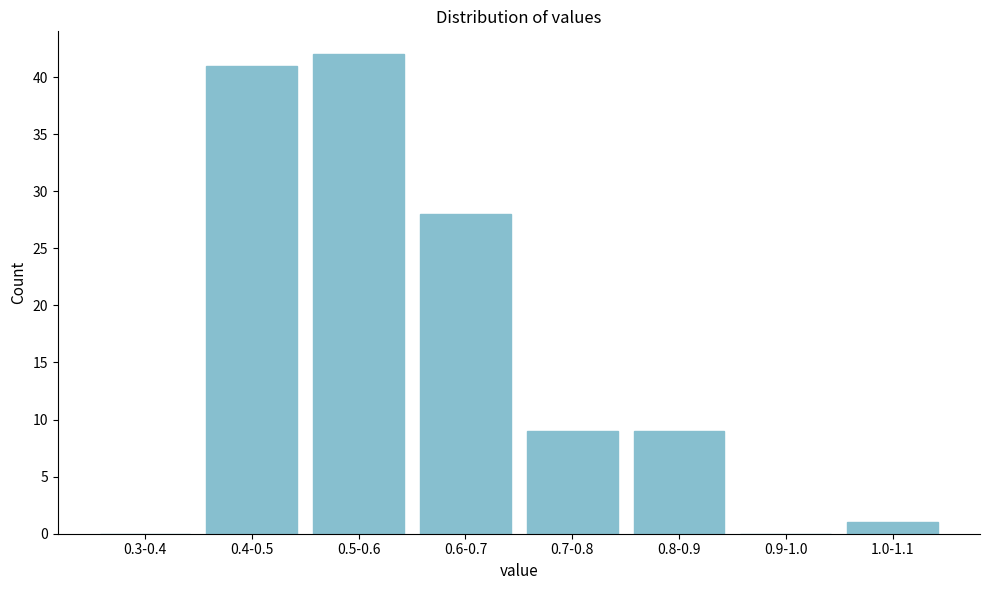

Reading left to right, list all the values displayed in this chart.

0.3-0.4=0	0.4-0.5=41	0.5-0.6=42	0.6-0.7=28	0.7-0.8=9	0.8-0.9=9	0.9-1.0=0	1.0-1.1=1